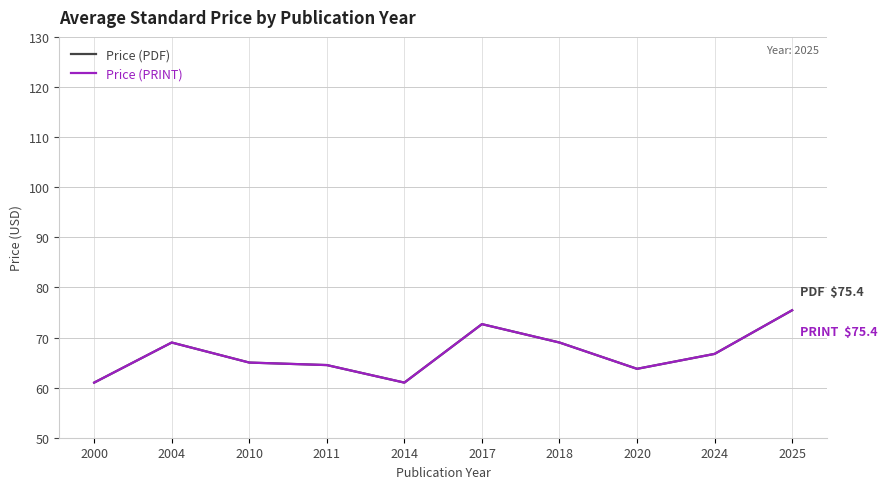

What is the sum of all Price (PRINT) values?

668.1